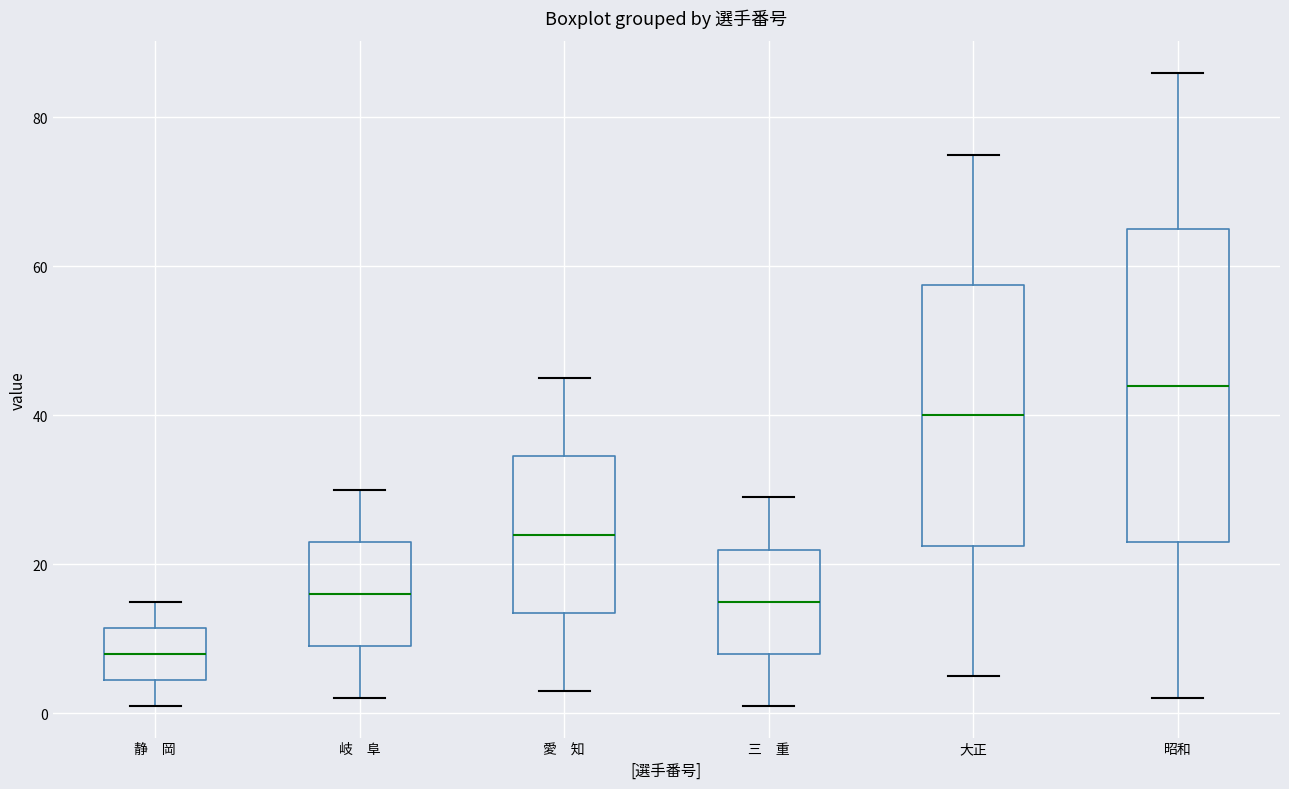

Reading left to right, read every box against the y-axis: the position of its median line, the range the box covers, and the ends of its whiskers. The values are not printed on the chart, so give them approximately, as read against the axis.

静 岡: median 8, box 4 to 12, whiskers 2 to 16
岐 阜: median 16, box 10 to 24, whiskers 2 to 30
愛 知: median 24, box 14 to 34, whiskers 4 to 46
三 重: median 16, box 8 to 22, whiskers 2 to 30
大正: median 40, box 22 to 58, whiskers 6 to 76
昭和: median 44, box 24 to 66, whiskers 2 to 86